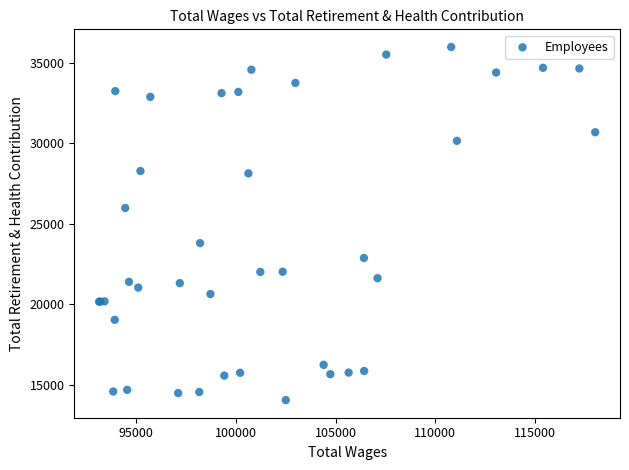

What Y value in the scatter plot is closest to 25002?

25968